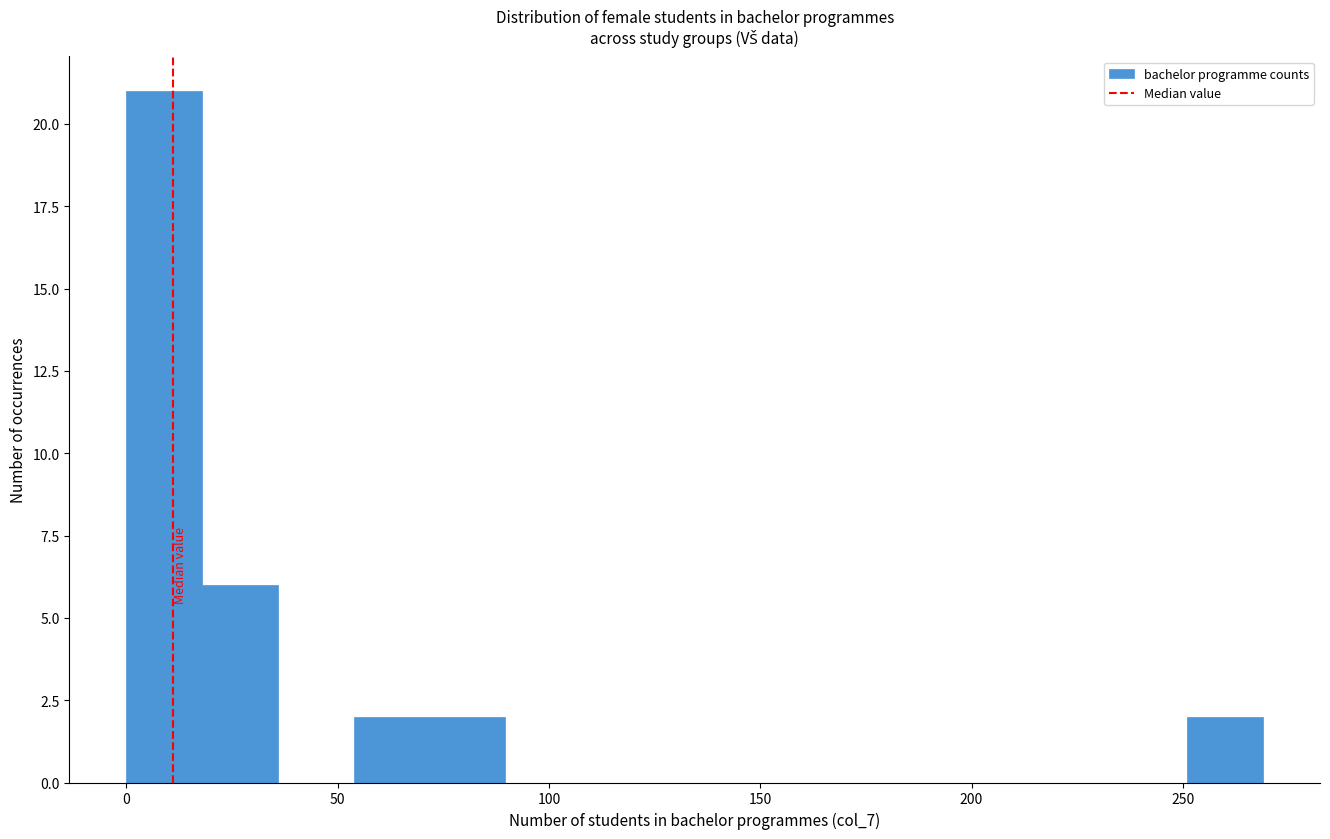

Read against the x-axis, roughly where is the centre of the tallest bar?

10